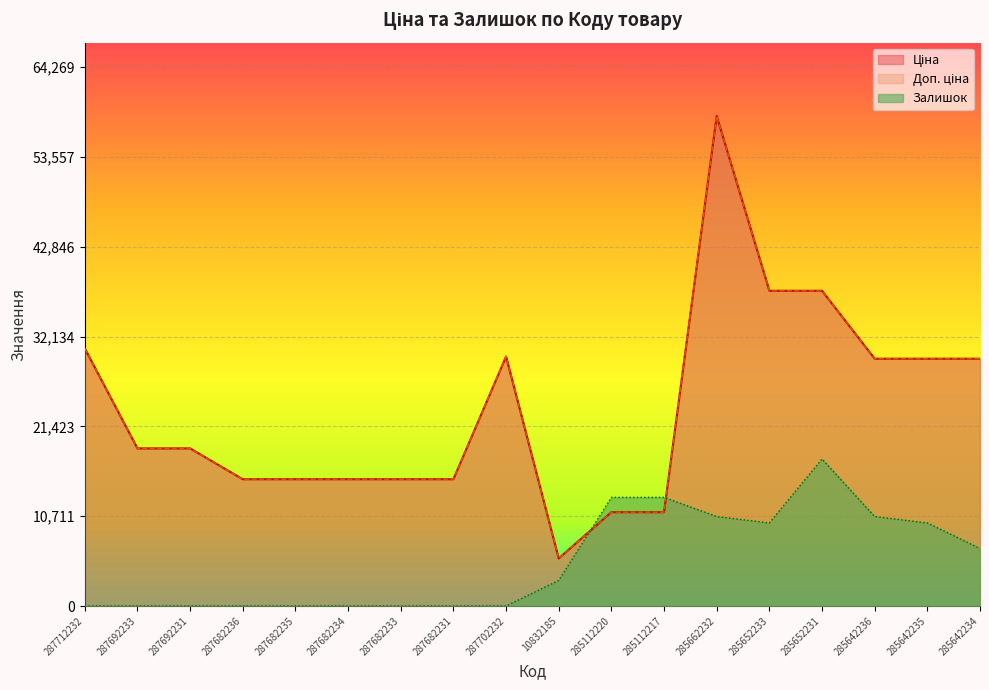

How many intersections are there between Залишок and Ціна?

2